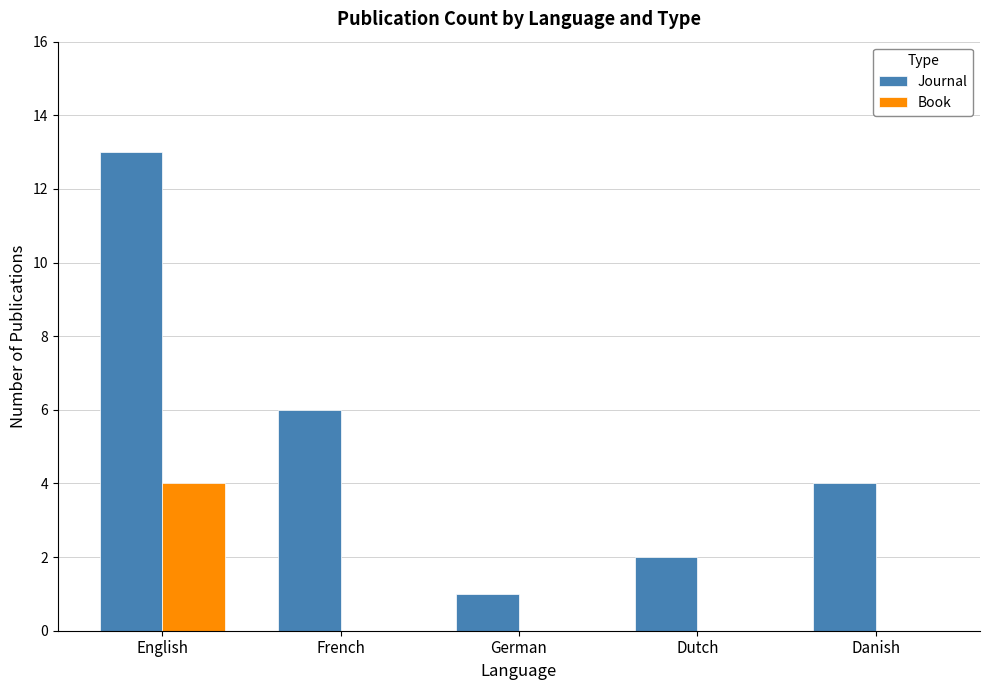

At which category does the chart reach its peak across all series?

English